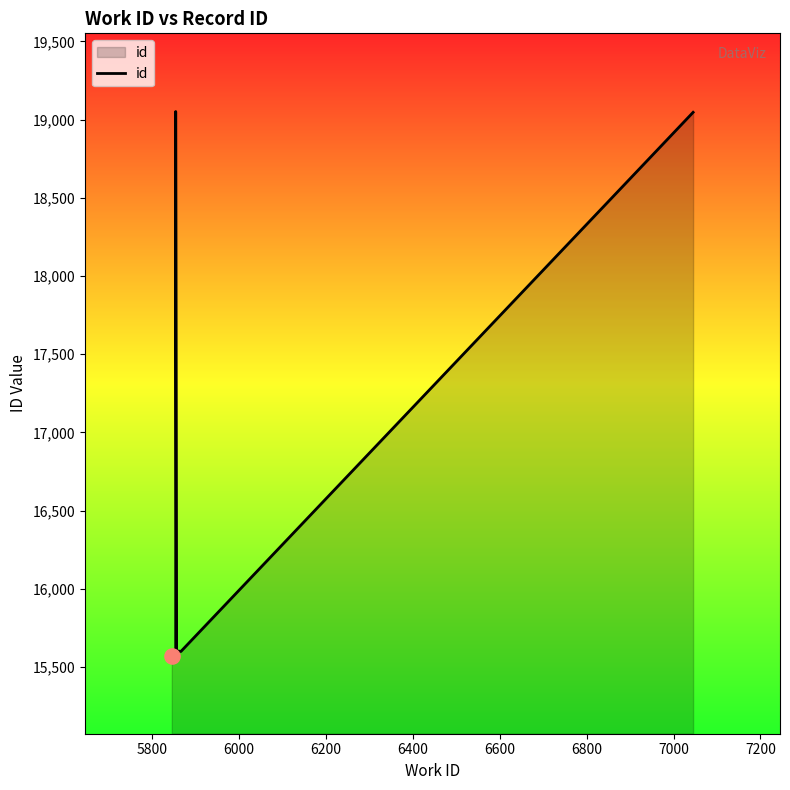

Approximately how many times larger is the value at 6800 compared to 7200?

1.0